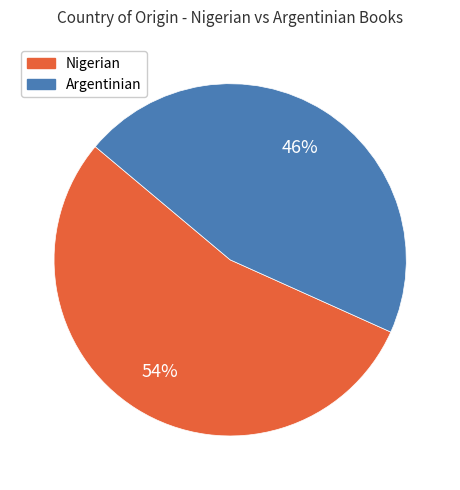

How many slices are in this pie chart?

2